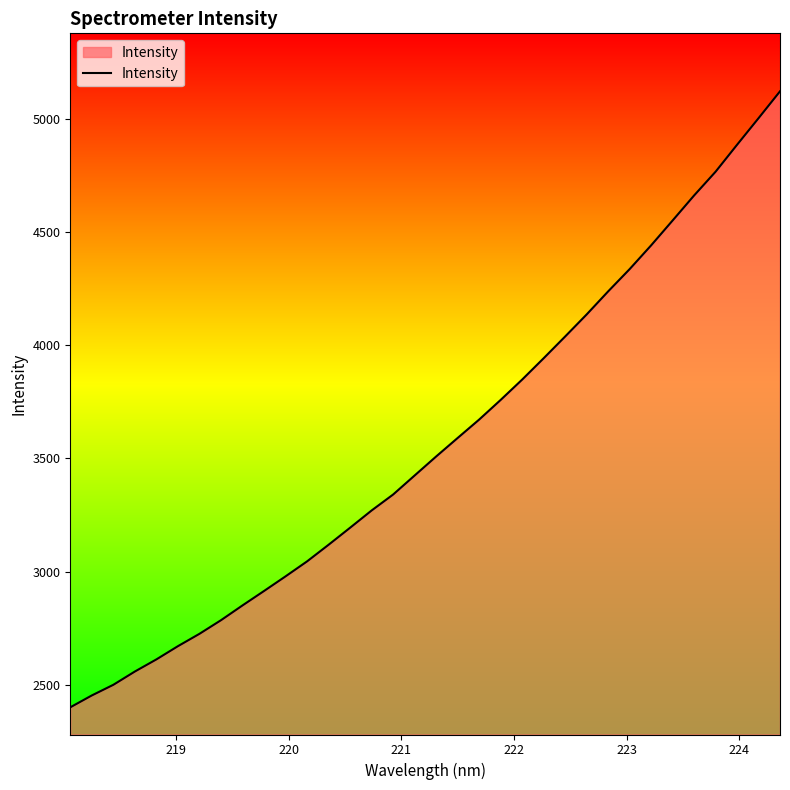

What is the greatest value displayed?

5120.9